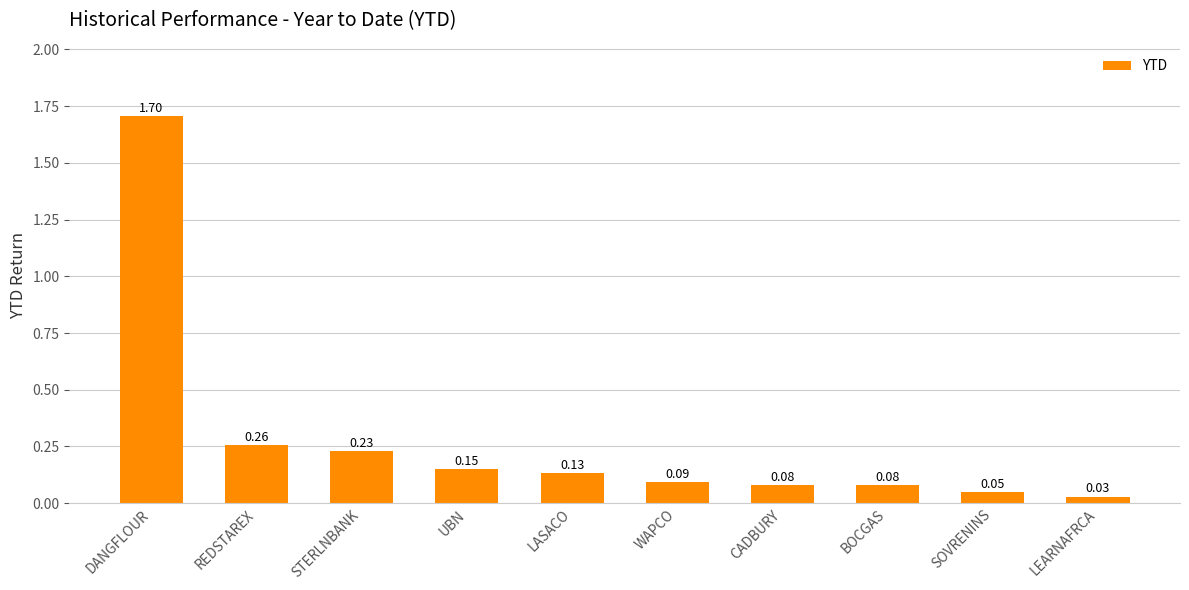

What is the label of the 8th bar from the right?

STERLNBANK